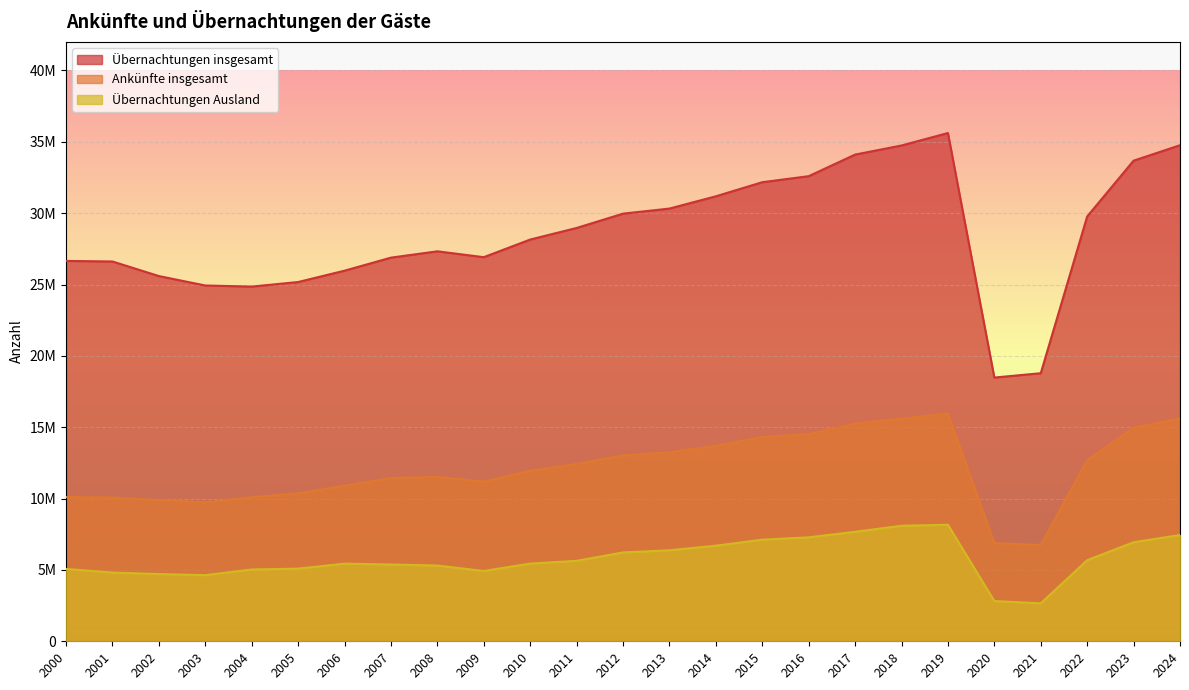

What is the value of the Übernachtungen Ausland point at the 25th from the left?

7446109